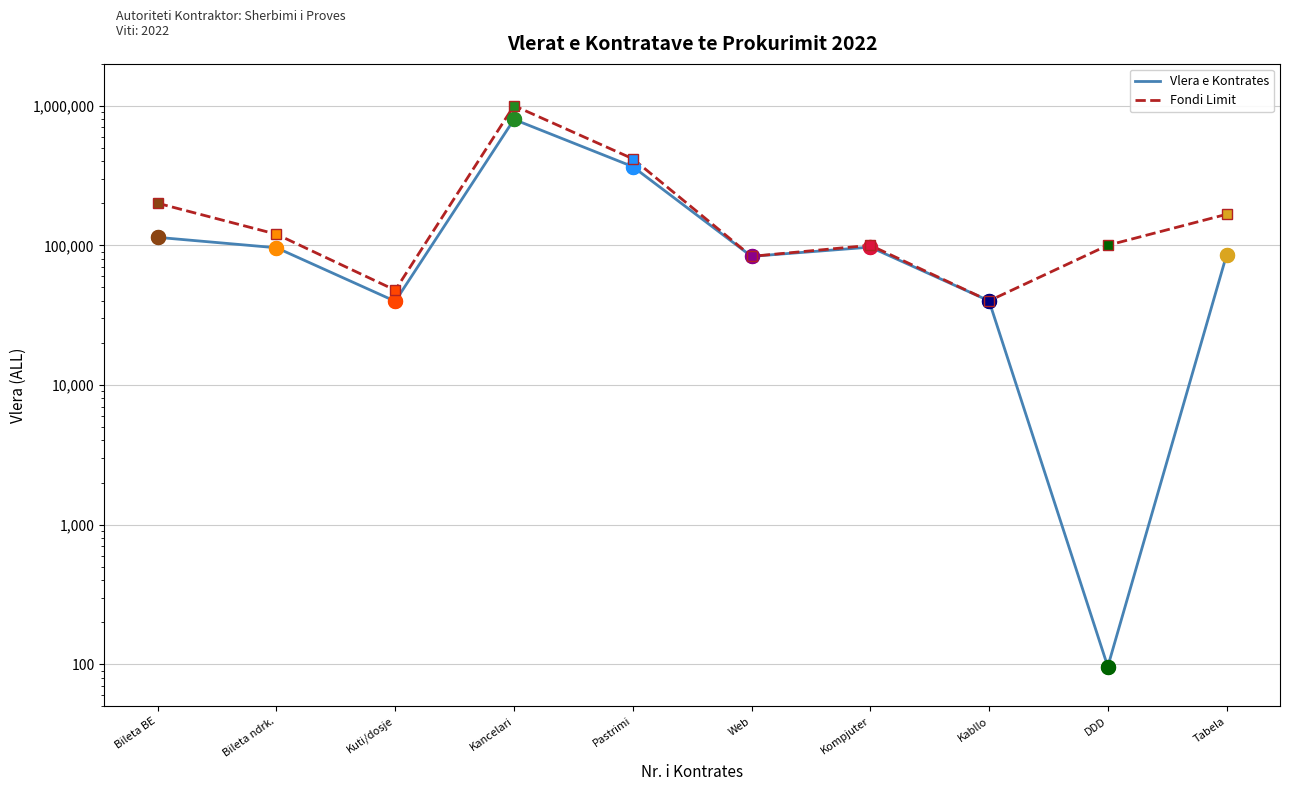

What is the label of the 8th point from the left?

Kabllo